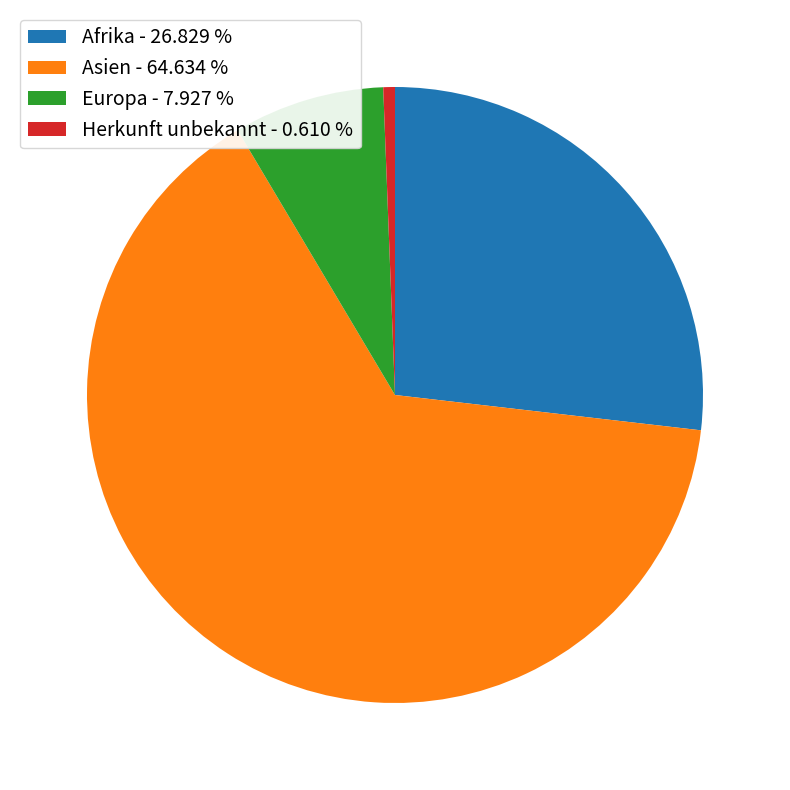

Is it true that Herkunft unbekannt is 1% of the pie?

True